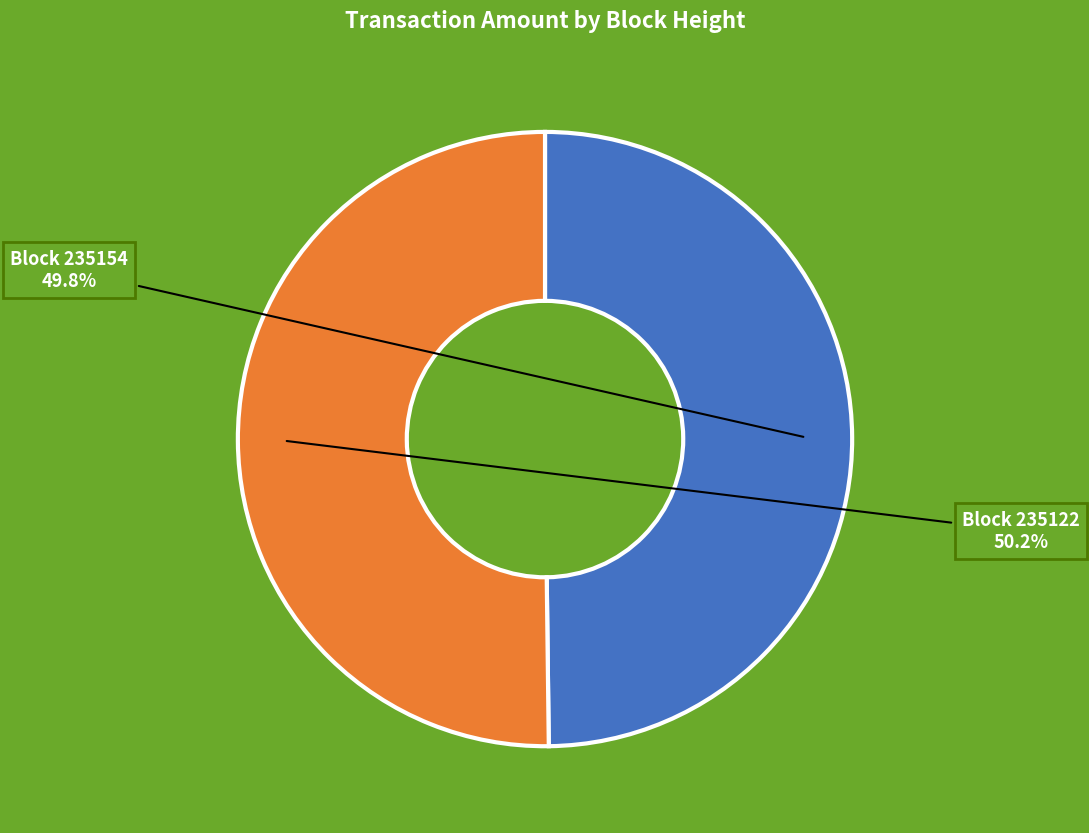

Is there a majority slice in this chart?

Yes